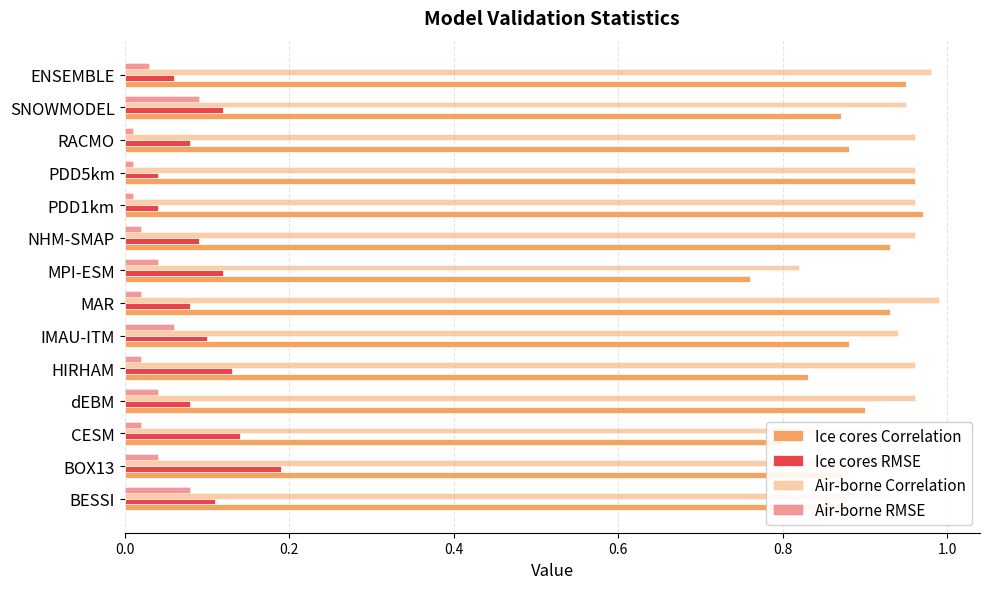

Count the number of categories in the chart.

14